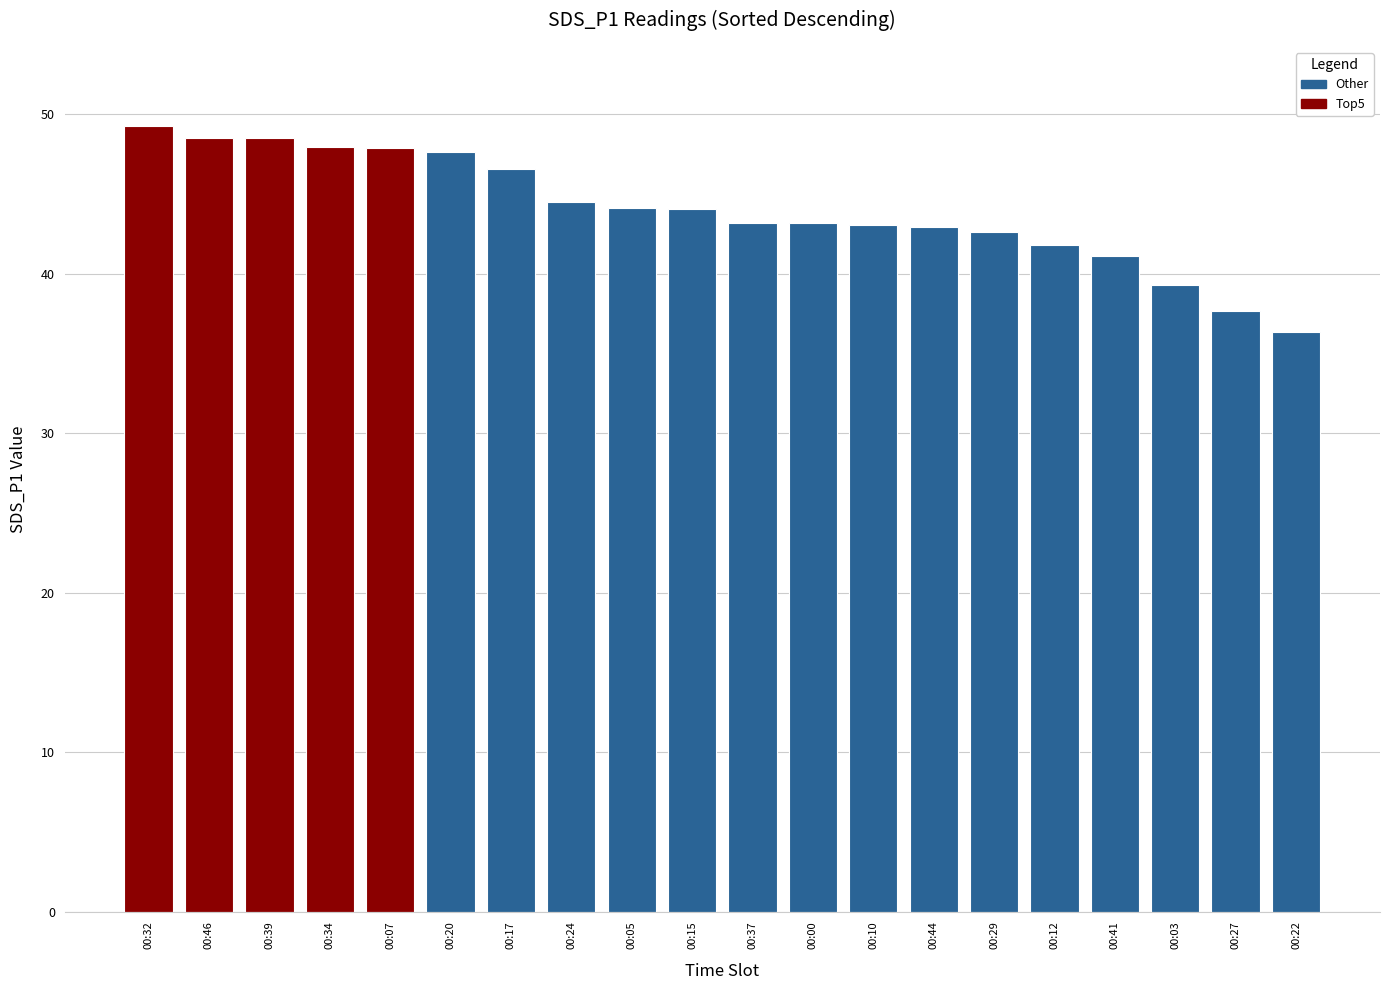

The chart shows a value of 44.0 at 00:15. True or false?

True